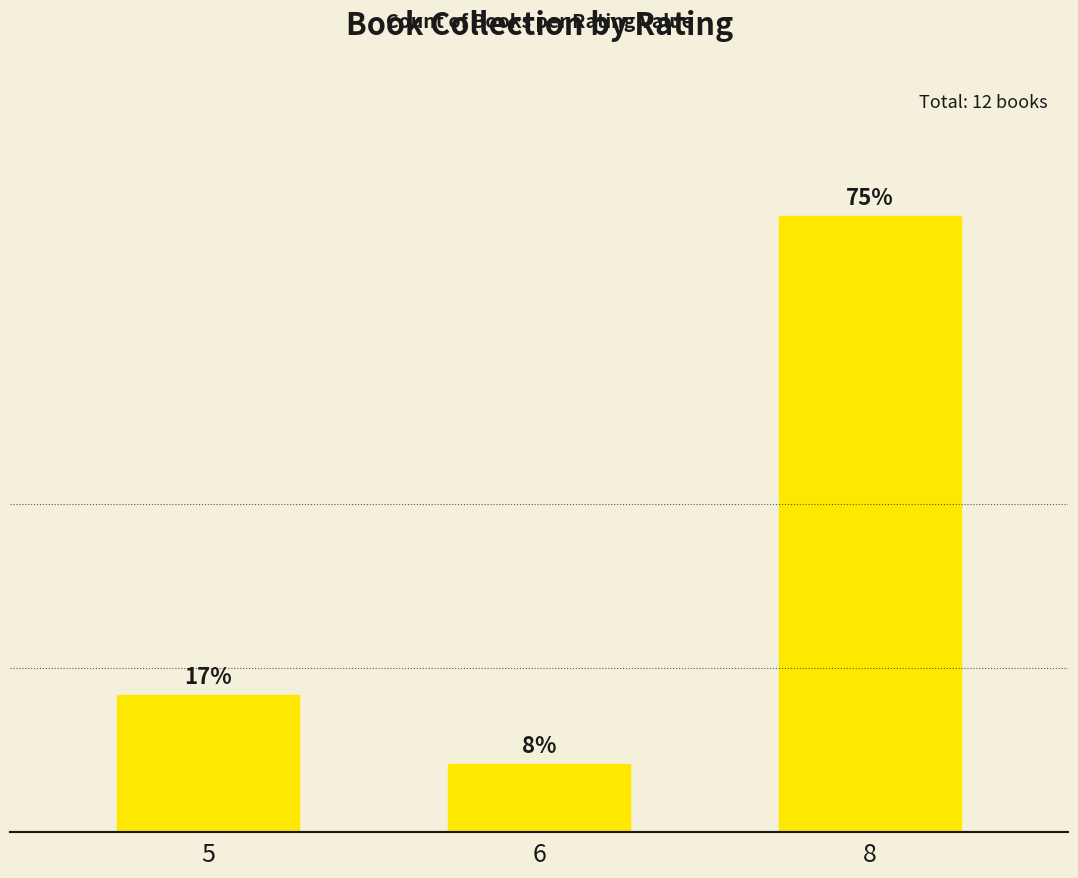

How many categories are shown in the chart?

3